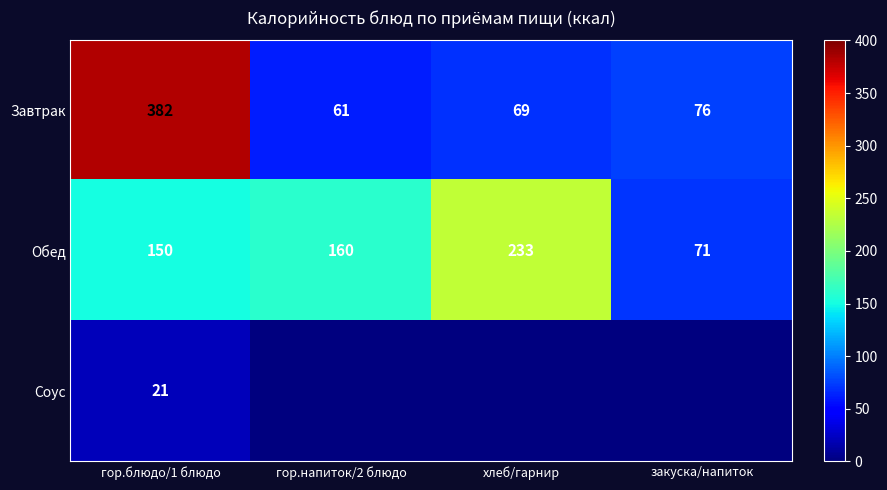

What is the lowest value of the Завтрак series?

61